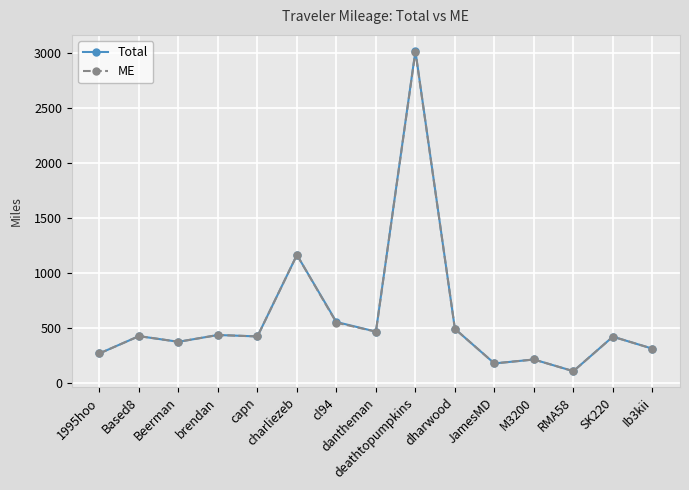

True or false: ME has more than 1 points higher than both neighbors.

True